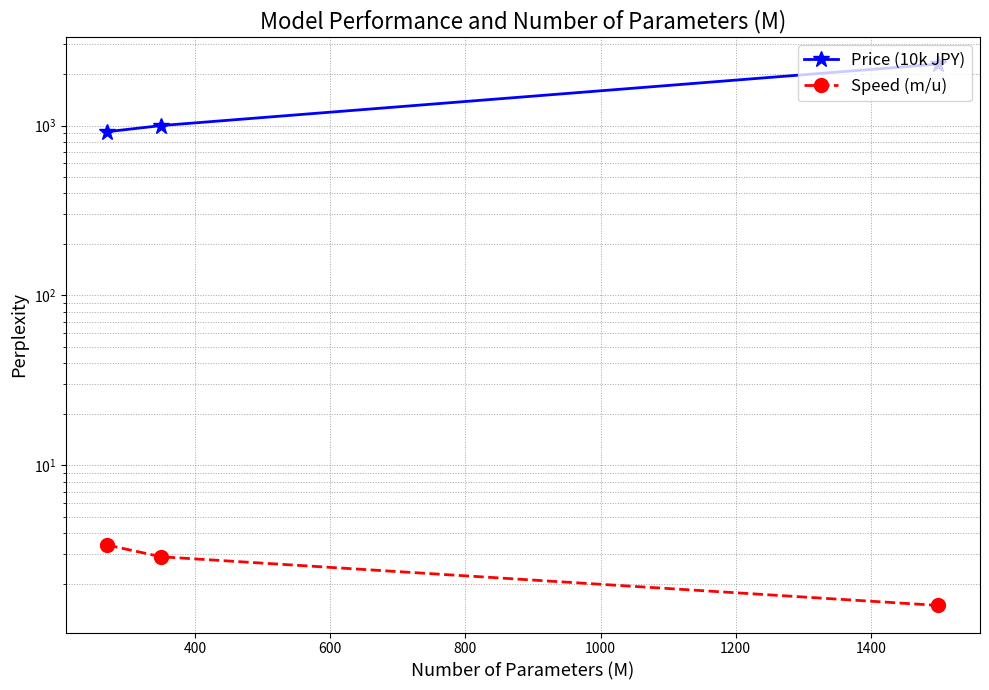

What is the value of the Price (10k JPY) point at the 3rd from the left?

2300.0